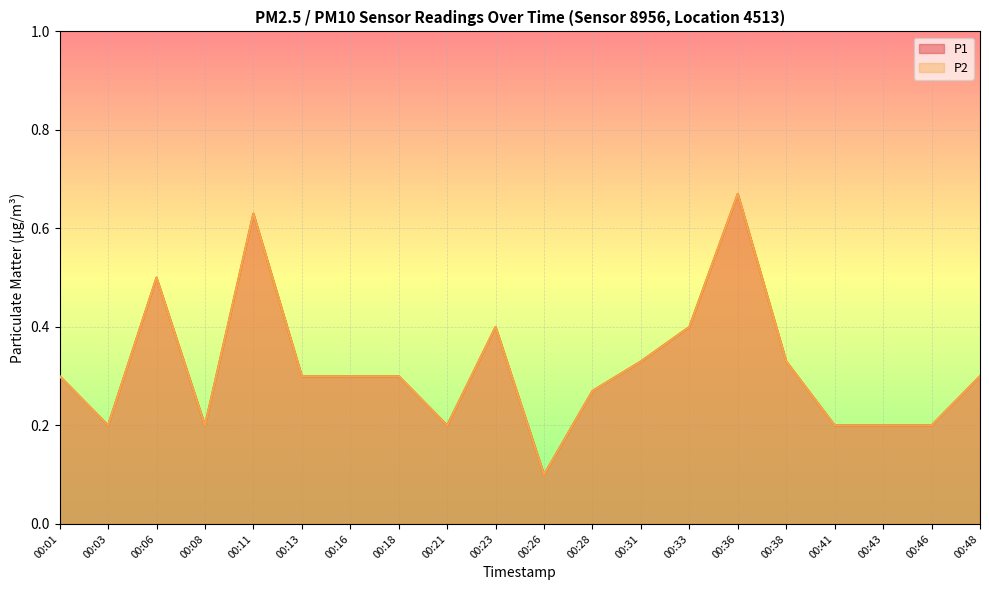

The P1 series shows 0.0 at 00:26. True or false?

False